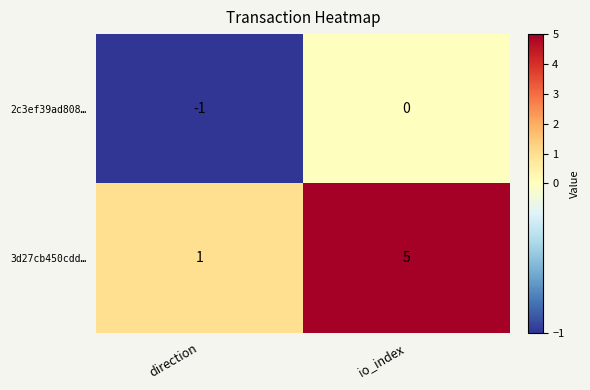

List the series in order of their overall mean, lowest first.

2c3ef39ad808…, 3d27cb450cdd…